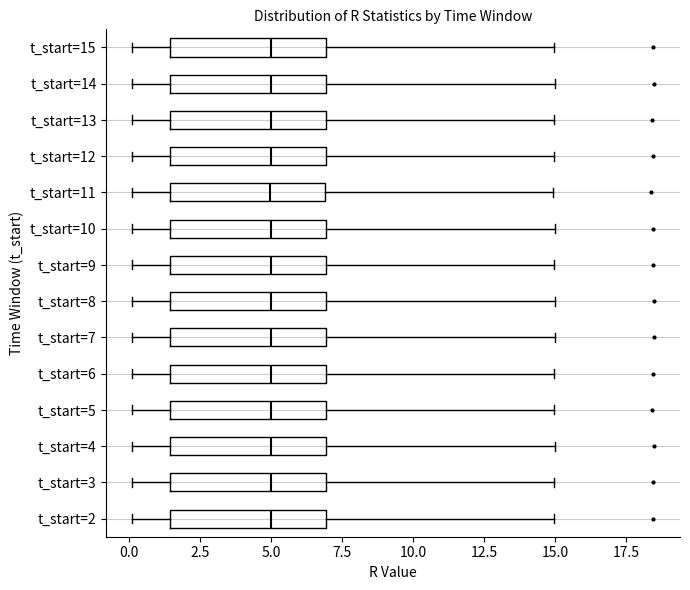

Where is the right edge of the box for t_start=8 on the x-axis? The values are not printed on the chart, so give them approximately, as read against the axis.

7.0